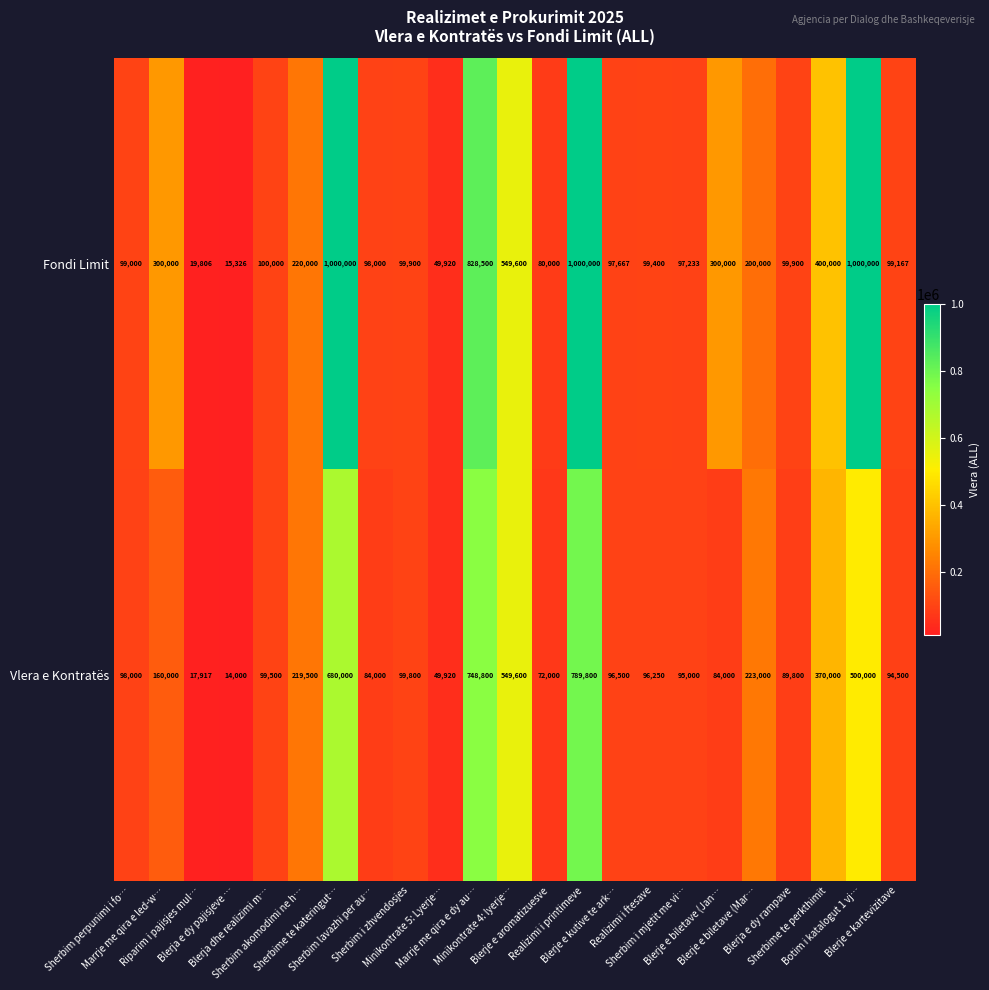

What is the difference between the second highest and minimum values in the Fondi Limit series?

984674